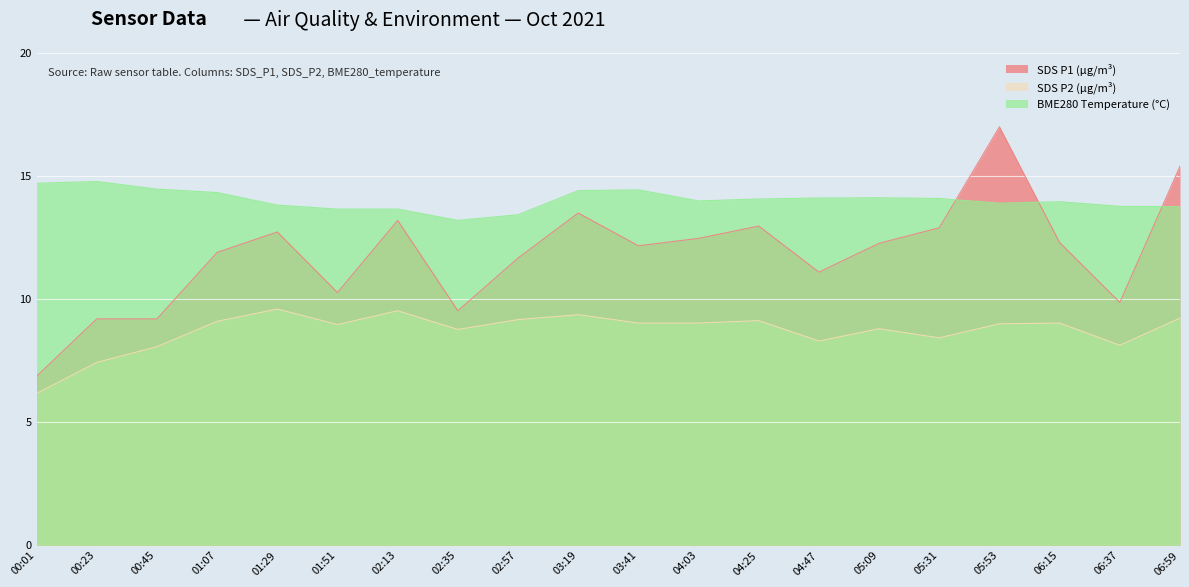

Reading right to left, extract all data points from this chart.

SDS_P1: 15.4	9.9	12.3	17.0	12.9	12.3	11.1	13.0	12.5	12.2	13.5	11.7	9.5	13.2	10.3	12.7	11.9	9.2	9.2	6.9
SDS_P2: 9.2	8.1	9.0	9.0	8.4	8.8	8.3	9.1	9.0	9.0	9.4	9.2	8.8	9.5	9.0	9.6	9.1	8.1	7.4	6.2
BME280_temperature: 13.8	13.8	14.0	13.9	14.1	14.1	14.1	14.1	14.0	14.4	14.4	13.4	13.2	13.7	13.7	13.8	14.3	14.5	14.8	14.7